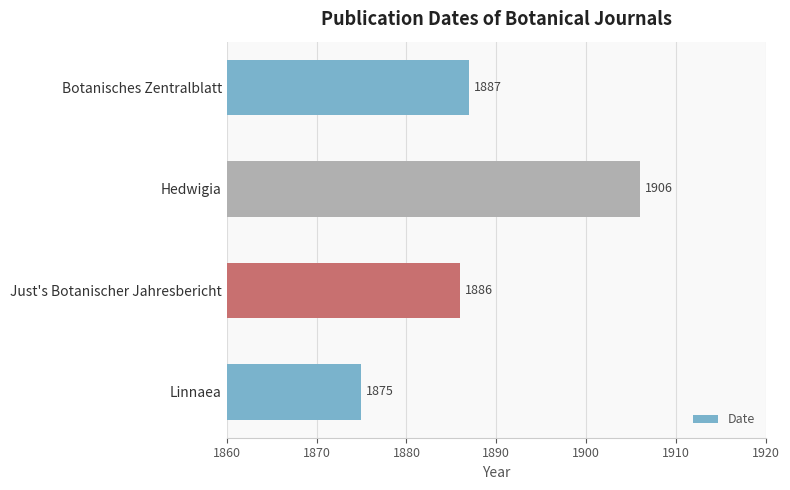

How many values are below 1887?

2